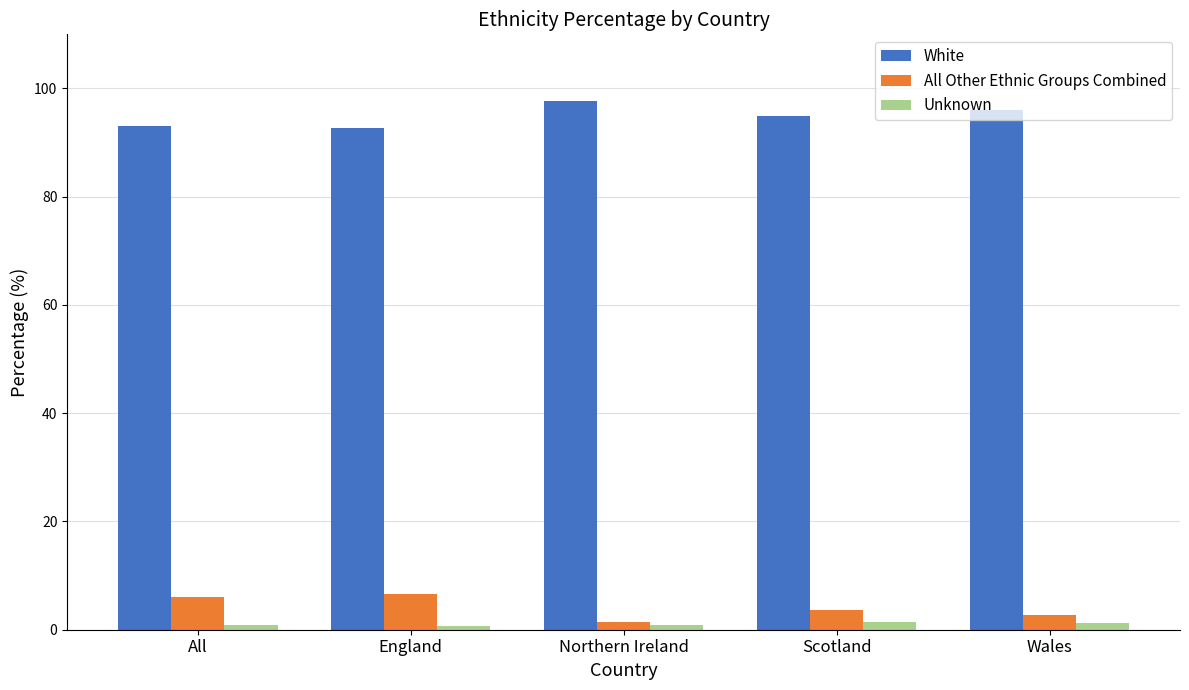

The value of White at Scotland is 137.5. True or false?

False